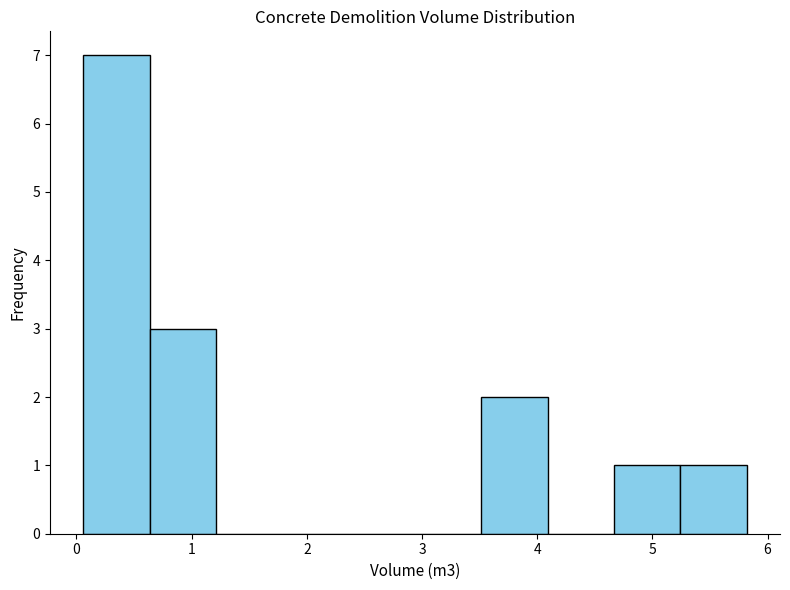

What is the height of the bar covering 4.7 to 5.2 on the x-axis? Neither the bar edges nor the heights are printed on the chart, so give them approximately, as read against the axes.

1